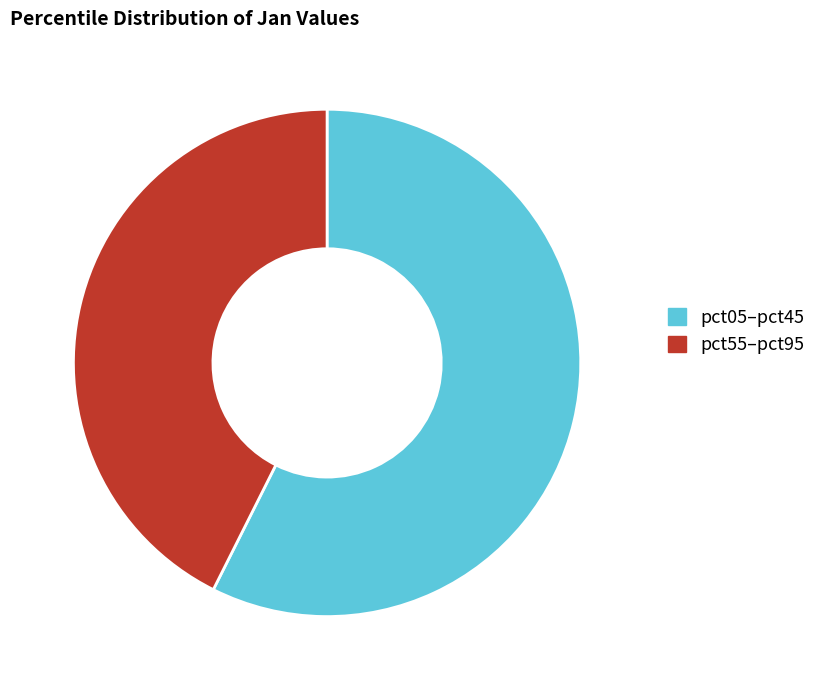

What is the ratio of the value at pct05–pct45 to the value at pct55–pct95?

1.3